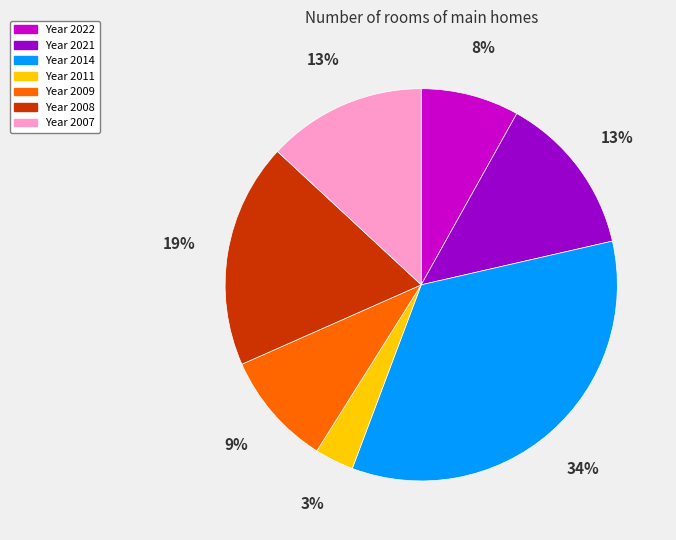

Does any single category account for the majority?

No